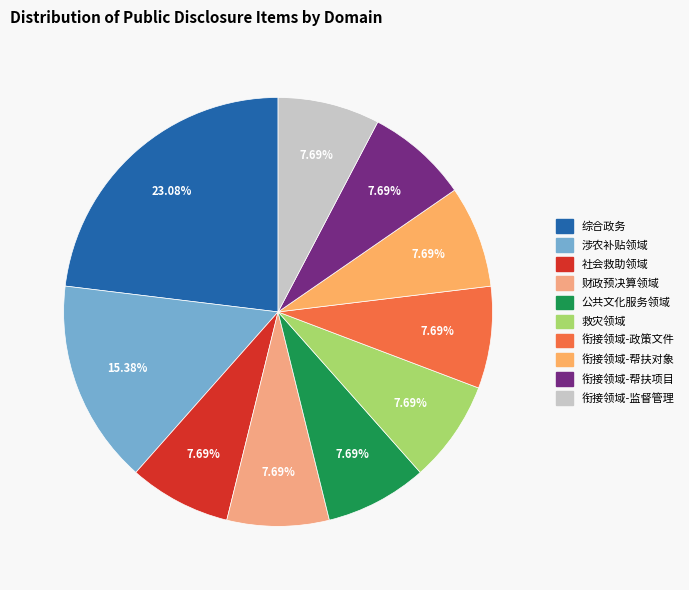

How many slices are in this pie chart?

10